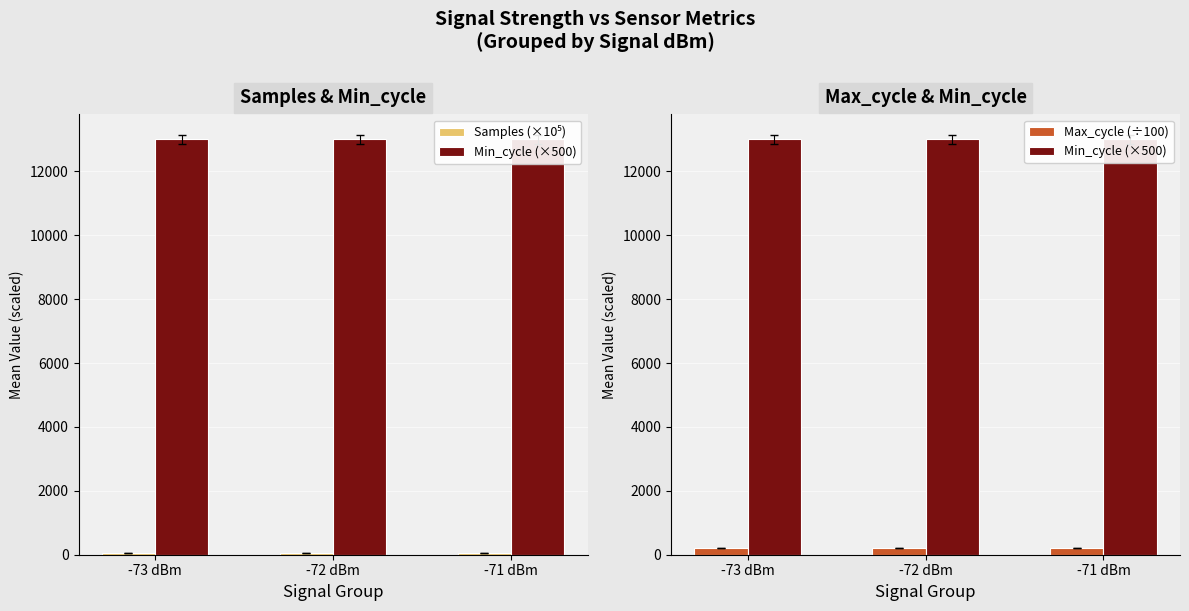

Which label corresponds to the smallest value in the chart?

-71 dBm